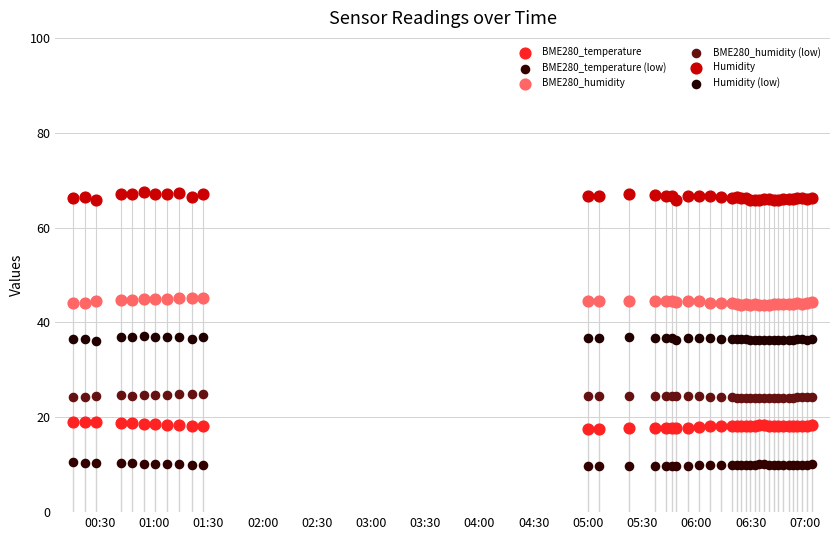

Which series contains the lowest Y value?

BME280_temperature (low)